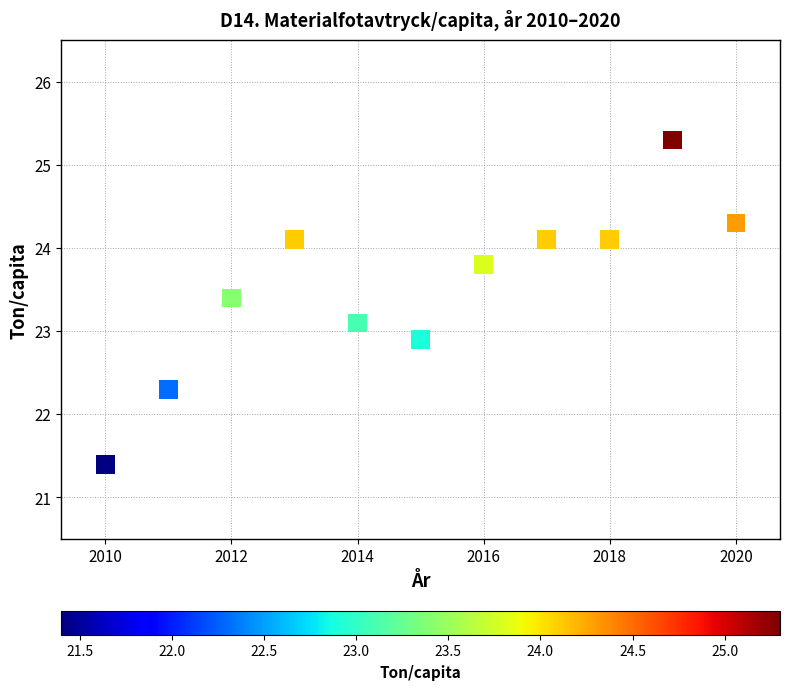

What is the average Y value?

23.5